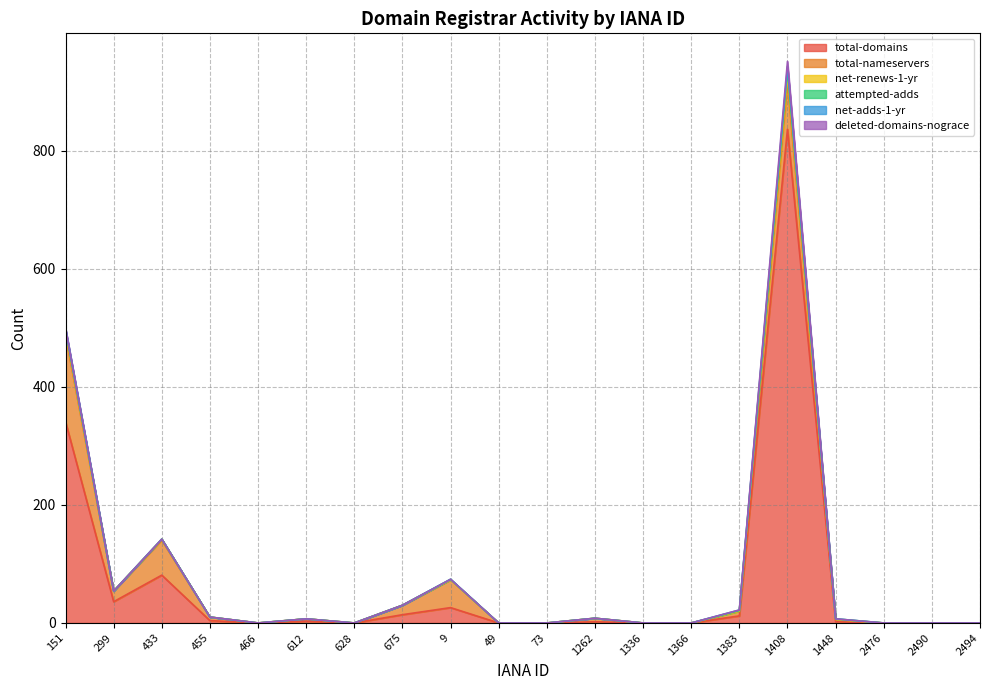

True or false: net-adds-1-yr has more than 1 points higher than both neighbors.

False